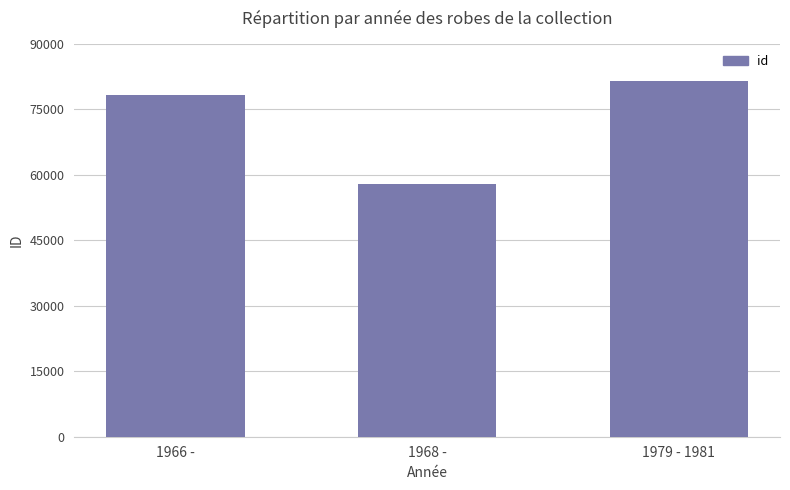

How many values are below 78174?

1